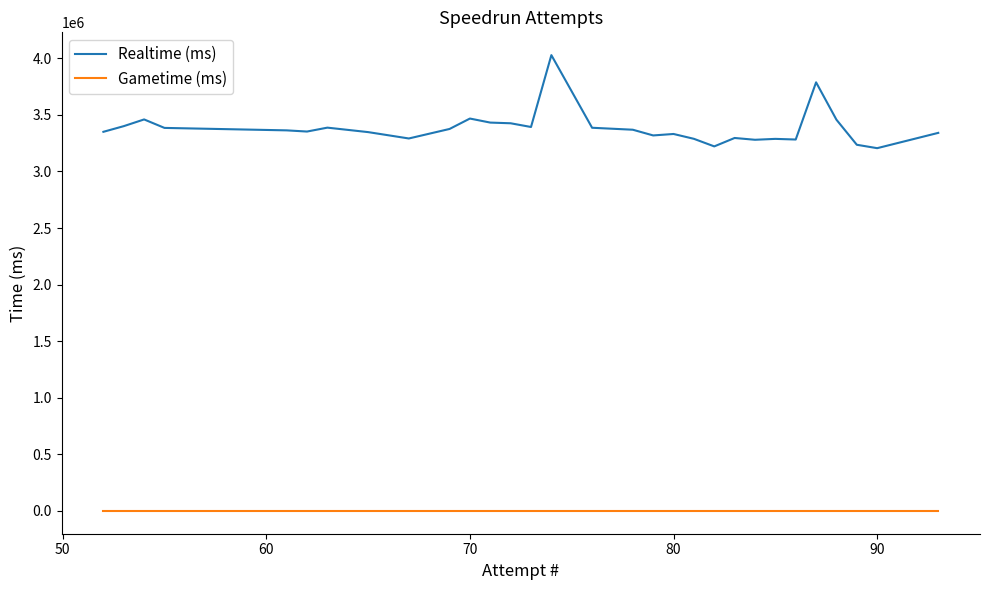

Count the number of data series in this chart.

2